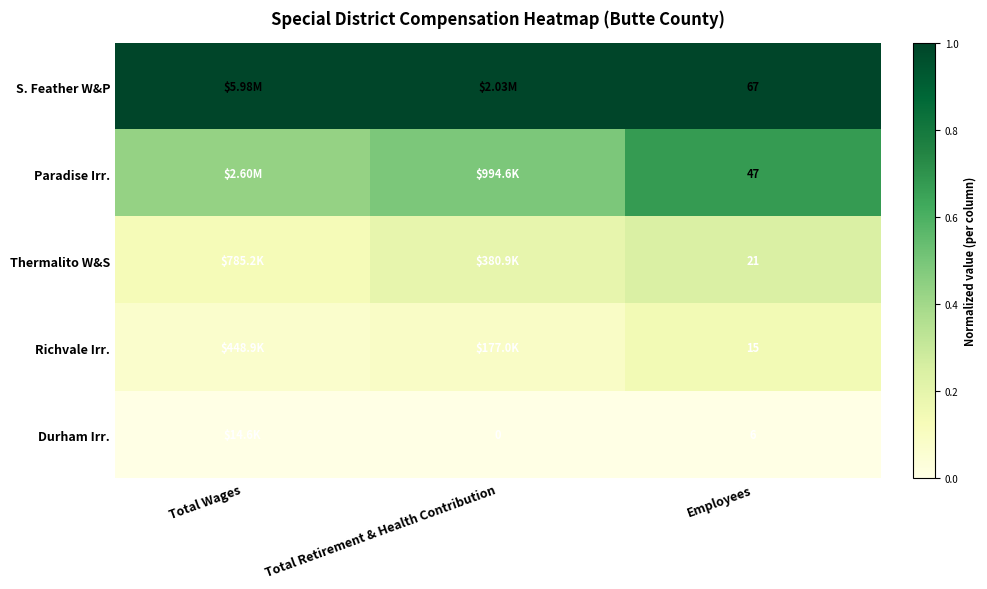

At Employees, list the series in order from smallest to largest.

Durham Irr., Richvale Irr., Thermalito W&S, Paradise Irr., S. Feather W&P